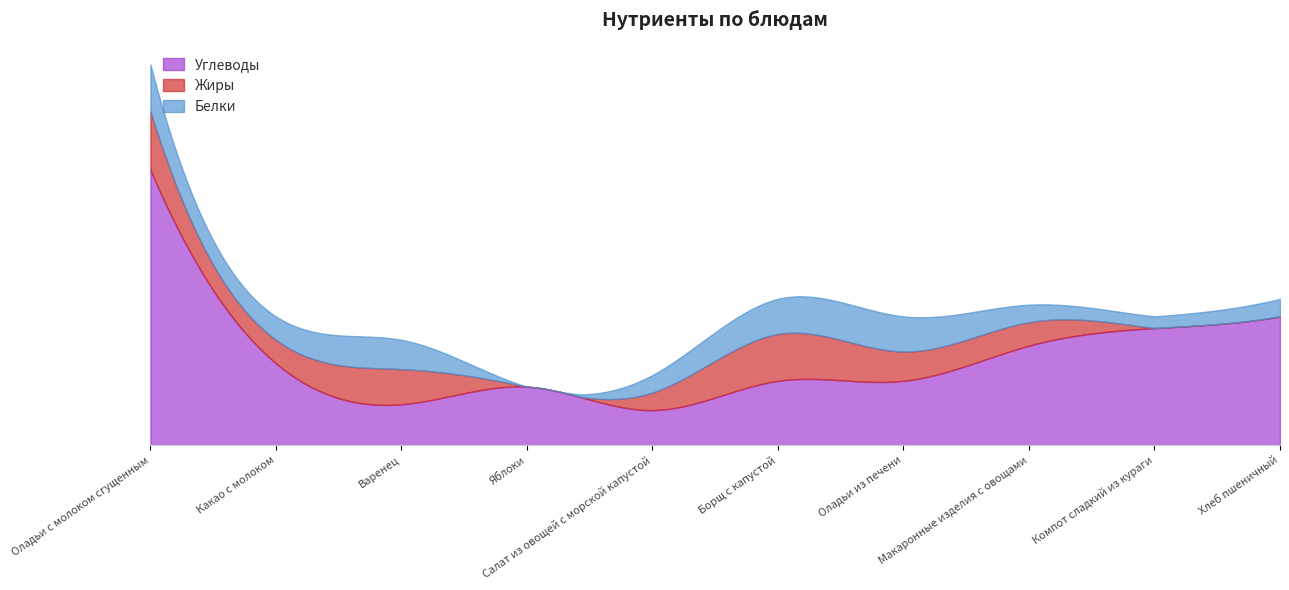

What are all the series names shown in the legend?

Углеводы, Жиры, Белки